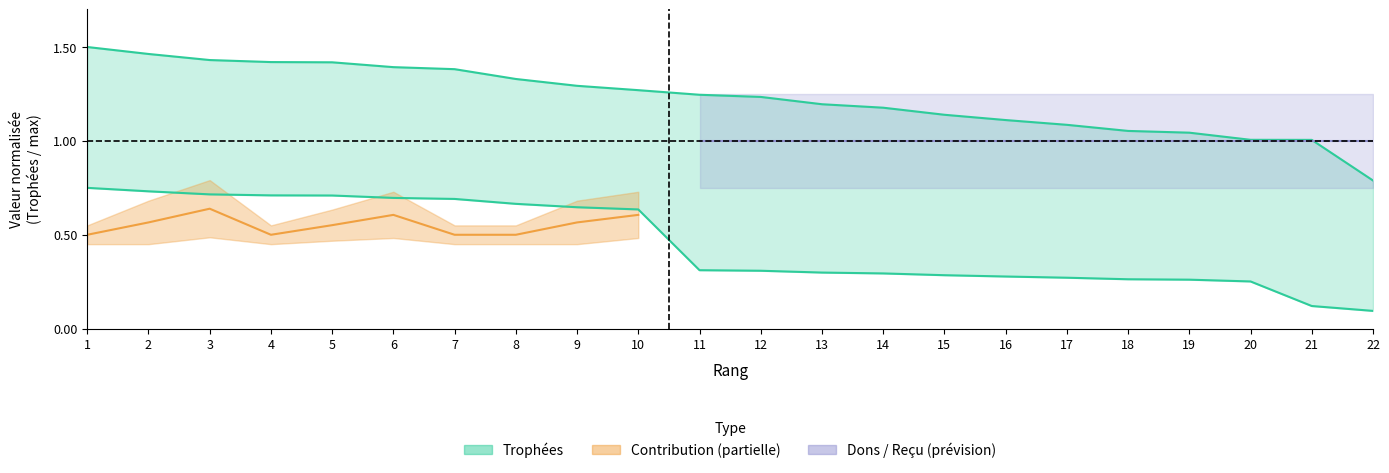

At which category is the sum across all series the highest?

1